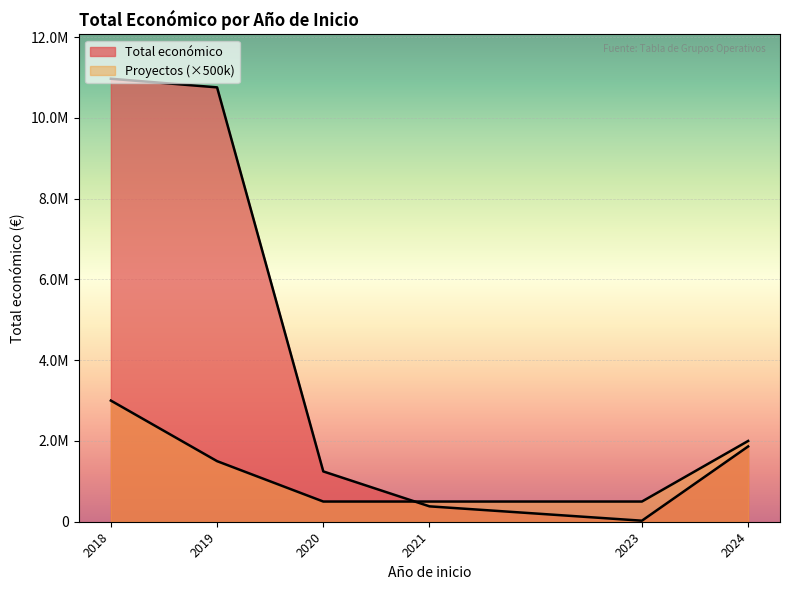

Does the chart display data point markers on the line(s)?

No